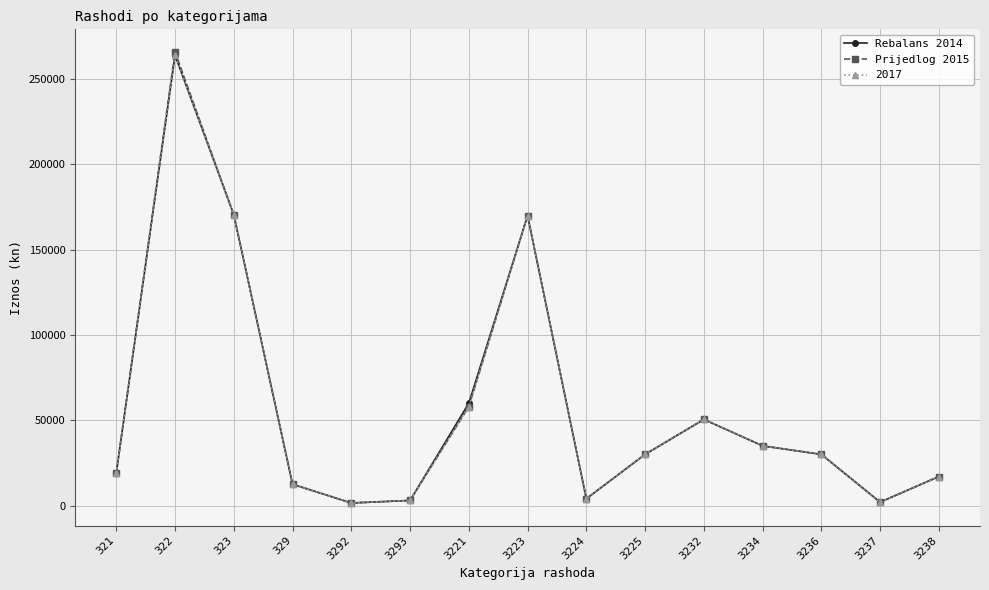

What is the value of the Prijedlog 2015 point at the 11th from the left?

50500